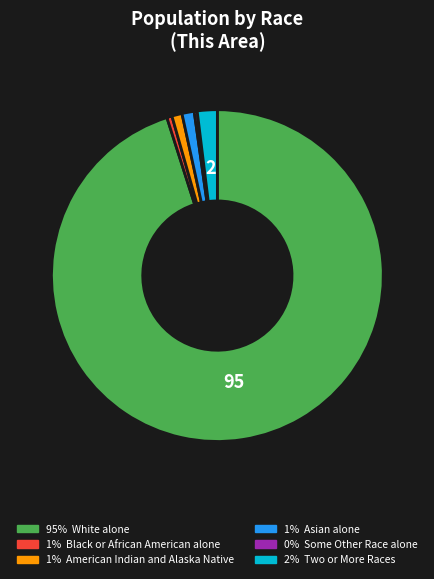

Is there a majority slice in this chart?

Yes